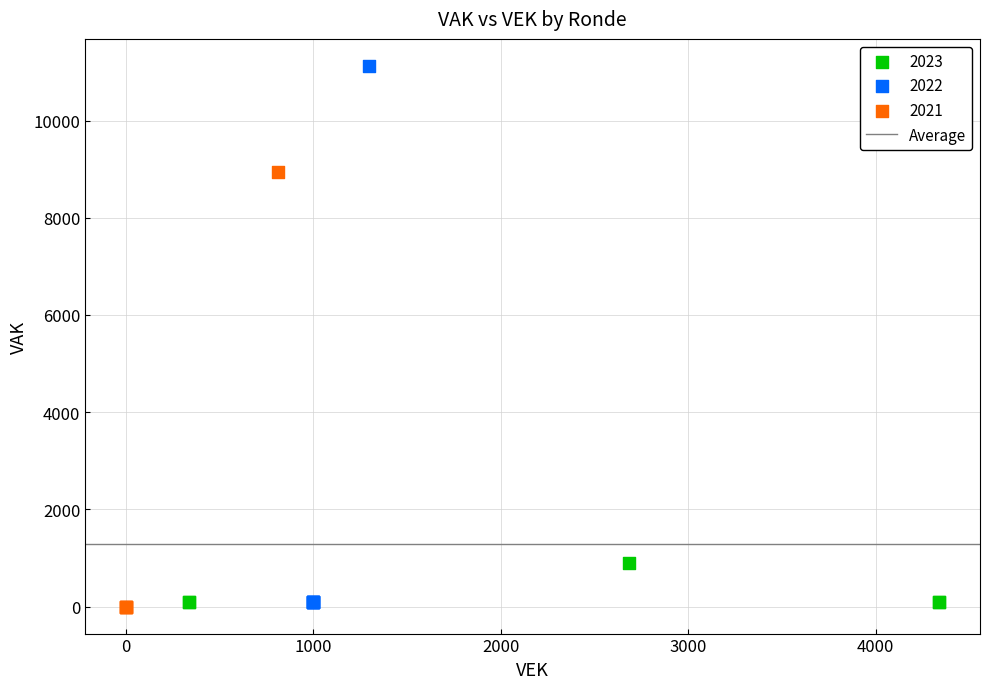

Which series reaches the maximum Y coordinate?

2022